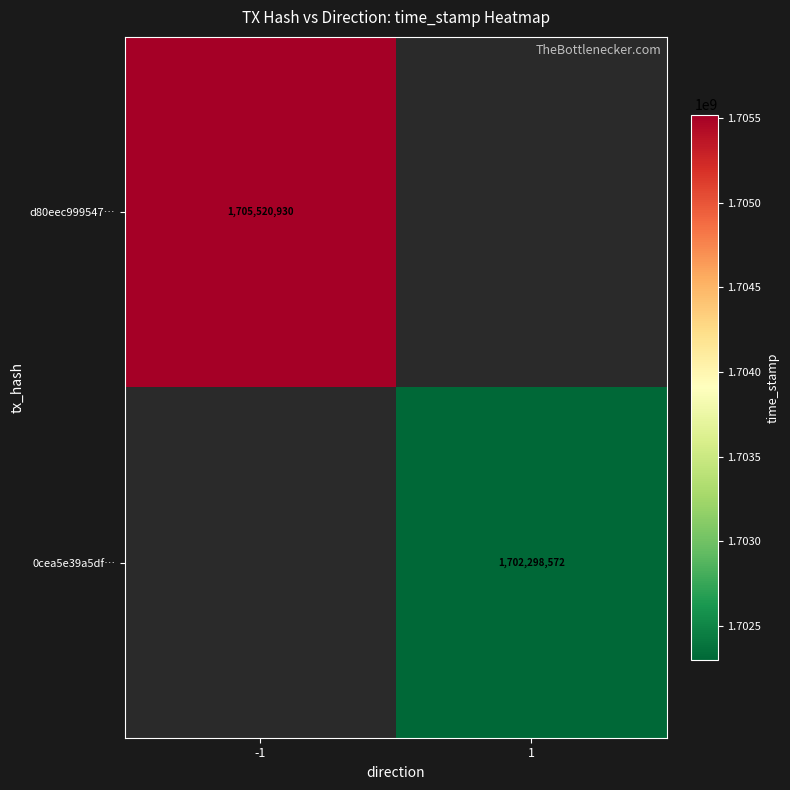

True or false: 0cea5e39a5df… has a value of 2878909217 at 1.

False